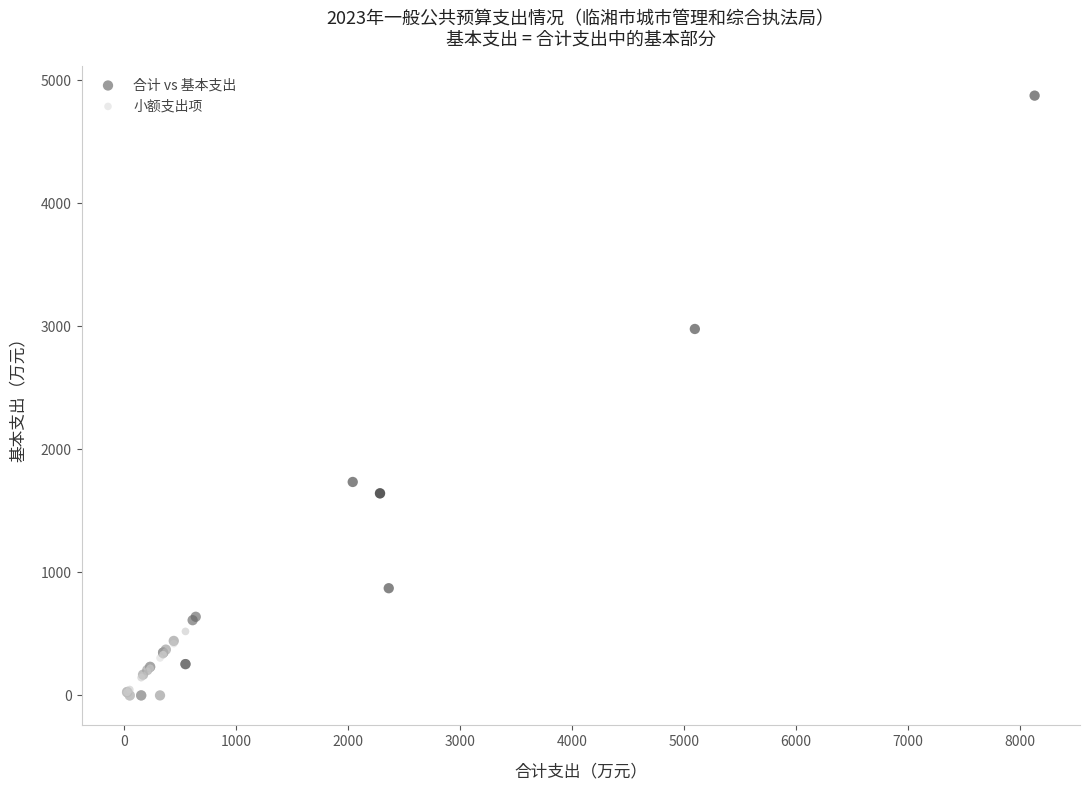

Which series has the largest Y range (max minus min)?

合计 vs 基本支出